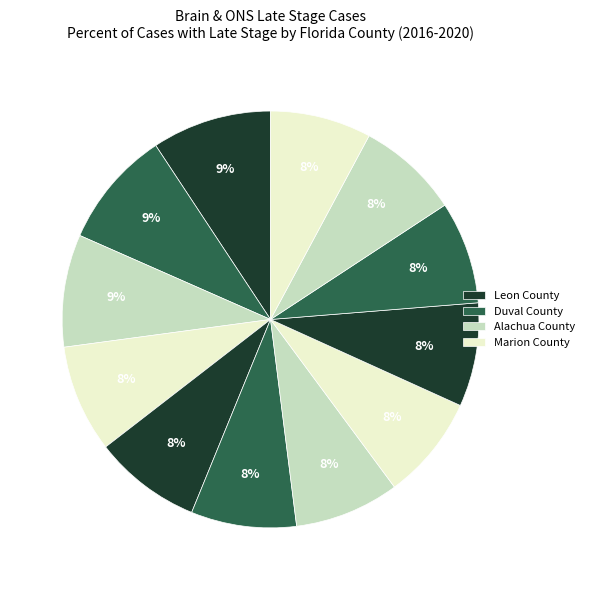

Count the number of slices in the pie.

12